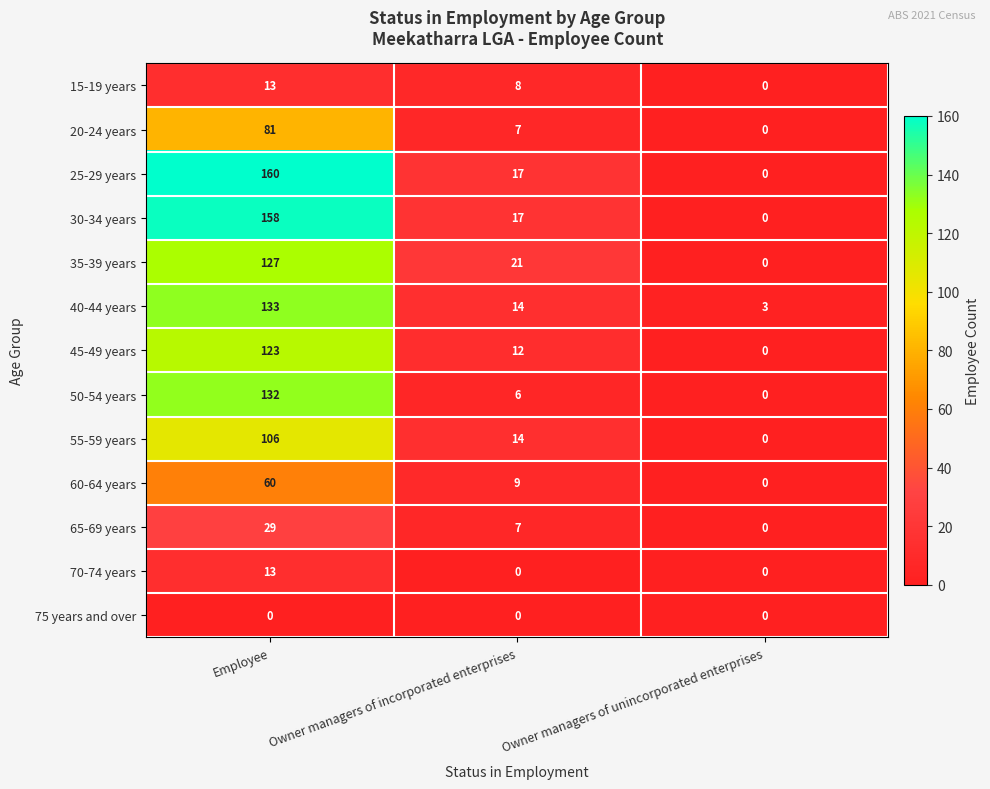

Is it true that 55-59 years equals 106 at Employee?

True